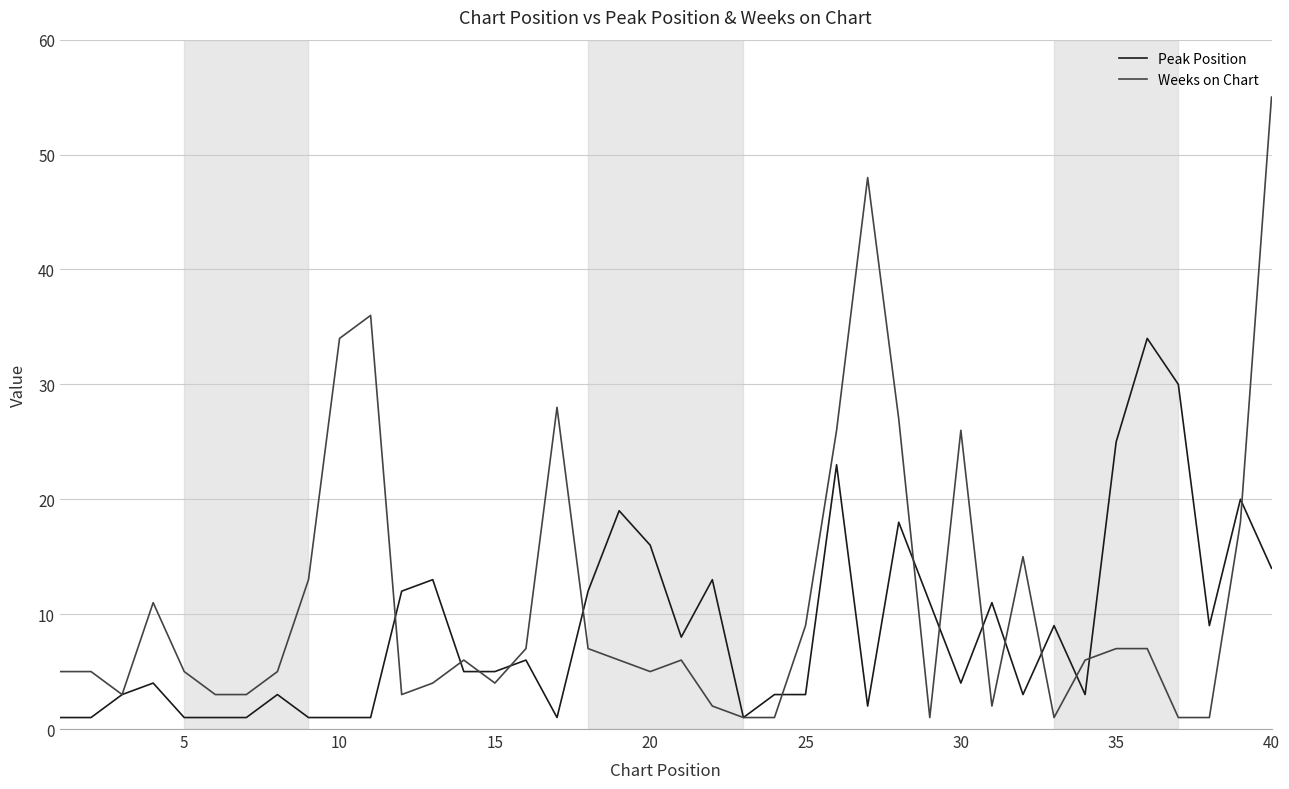

What is the maximum value shown in the chart?

55